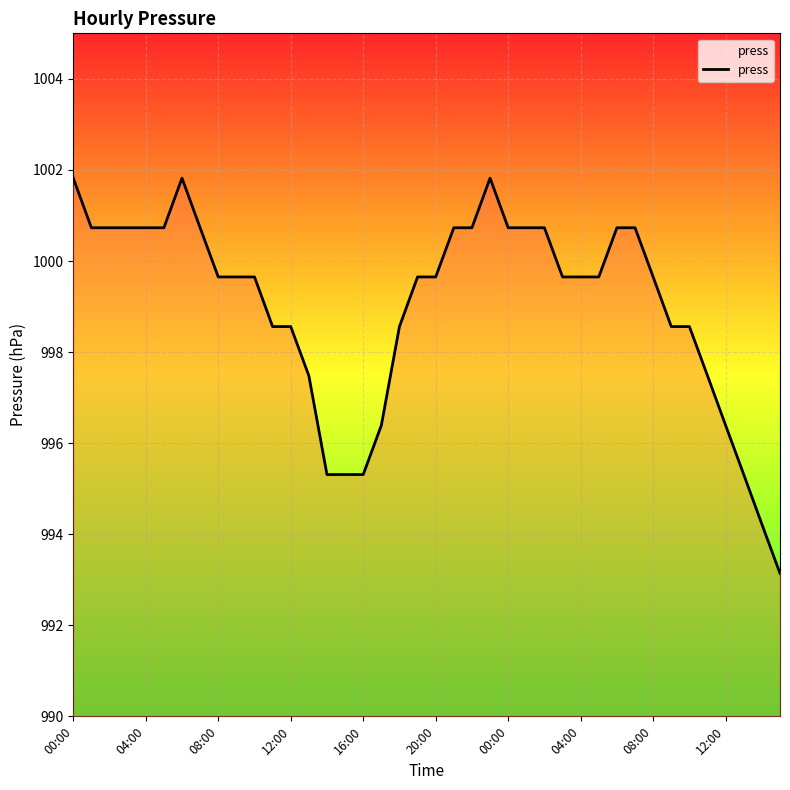

What is the value of the 19th point from the left?

998.6